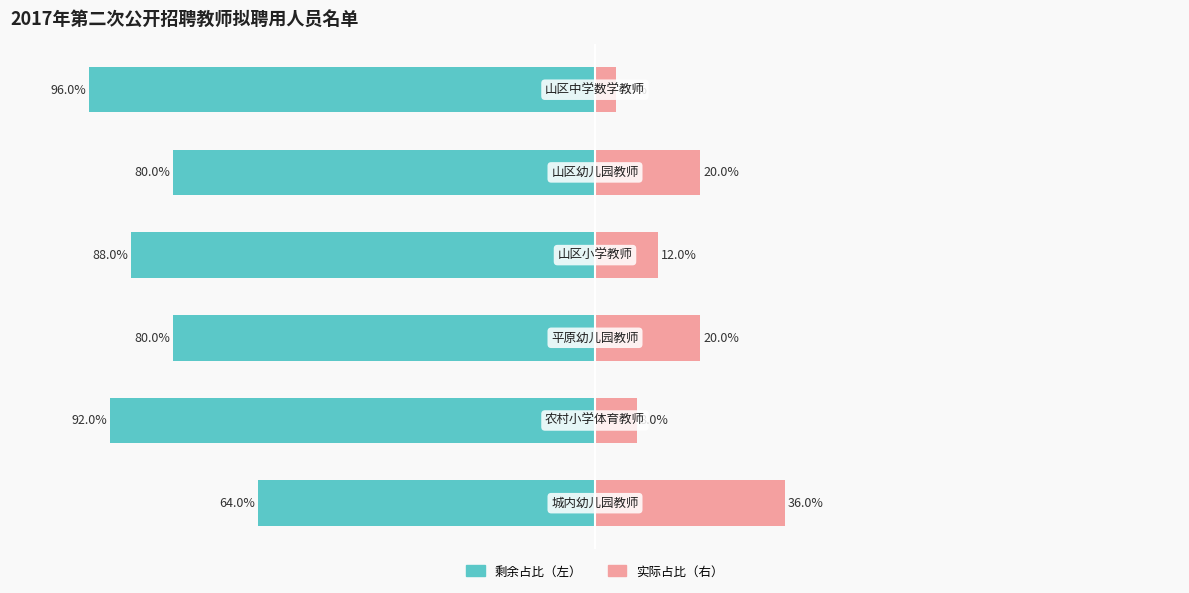

How many bars are there in total?

12